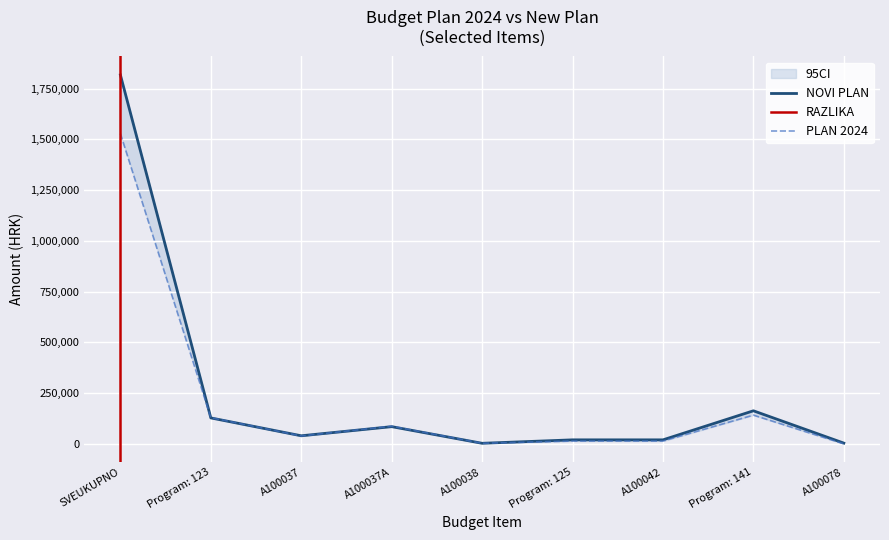

What is the label of the 4th point from the right?

Program: 125